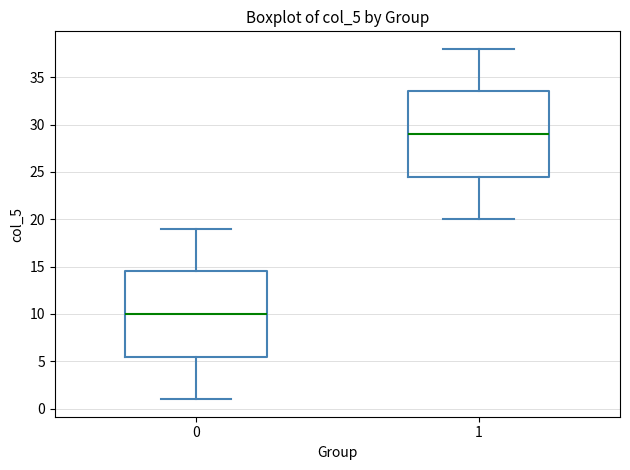

Reading left to right, transcribe this box plot: for each box, give where its median line is, the range the box spans, and where its two whiskers end, as read against the y-axis. The values are not printed on the chart, so give them approximately, as read against the axis.

0: median 10.0, box 5.5 to 14.5, whiskers 1.0 to 19.0
1: median 29.0, box 24.5 to 33.5, whiskers 20.0 to 38.0